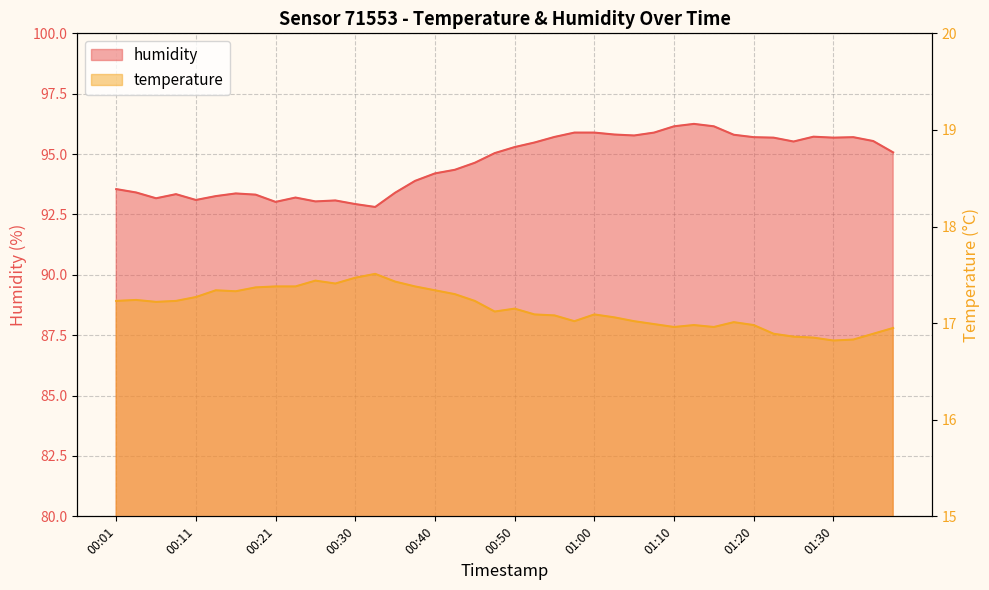

Which has a higher value, 00:28 or 01:12?

01:12